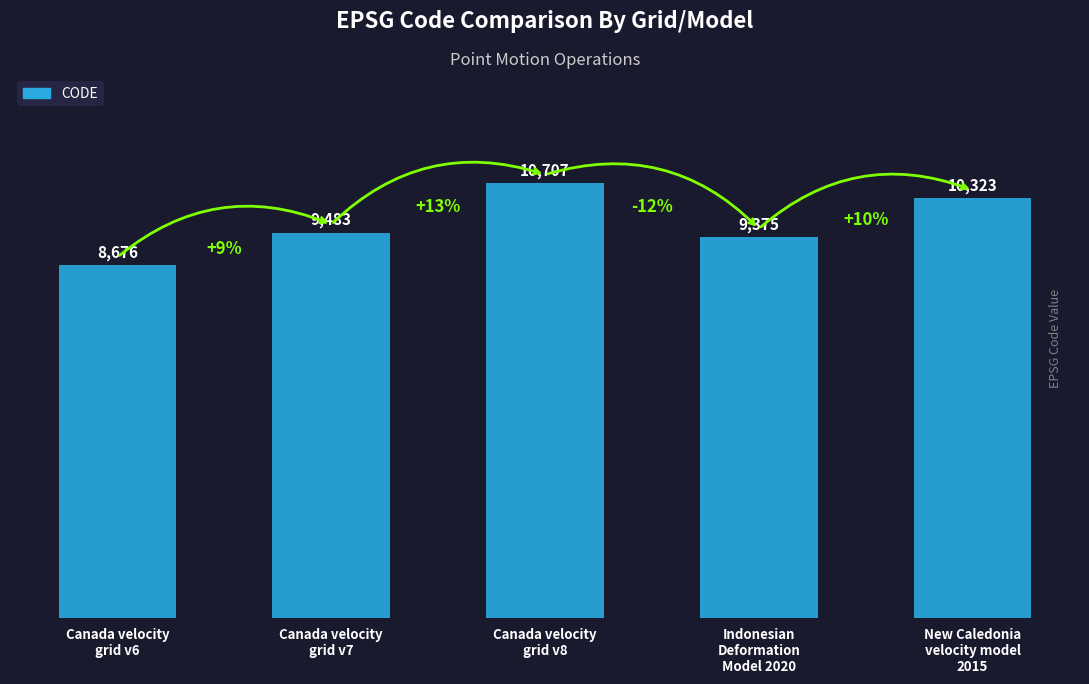

Read the value at Canada velocity
grid v8, to the nearest 10.

10710